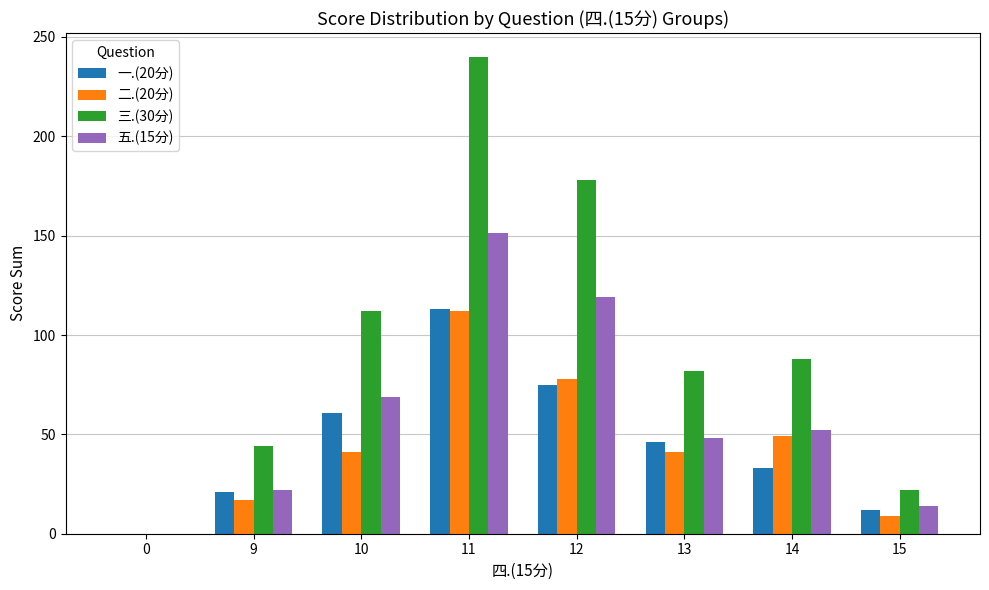

How many values in 一.(20分) are above zero?

7